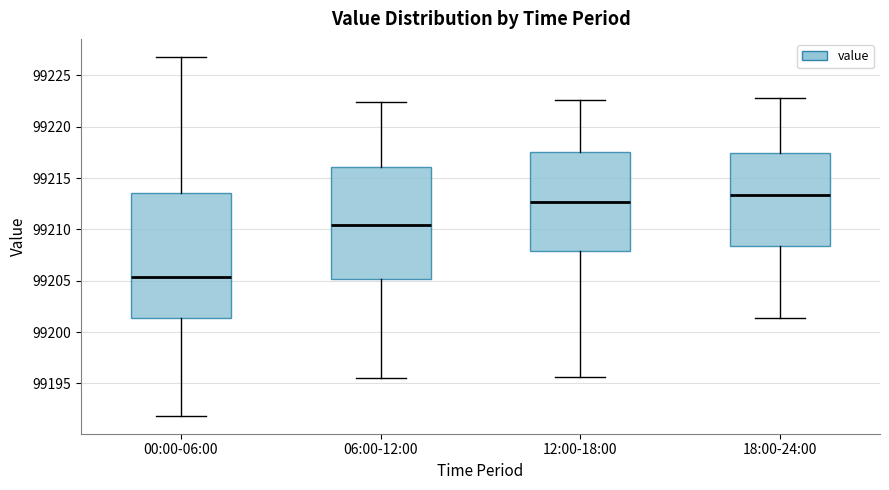

Where does the median line of the box for 12:00-18:00 sit on the y-axis? The values are not printed on the chart, so give them approximately, as read against the axis.

99212.5